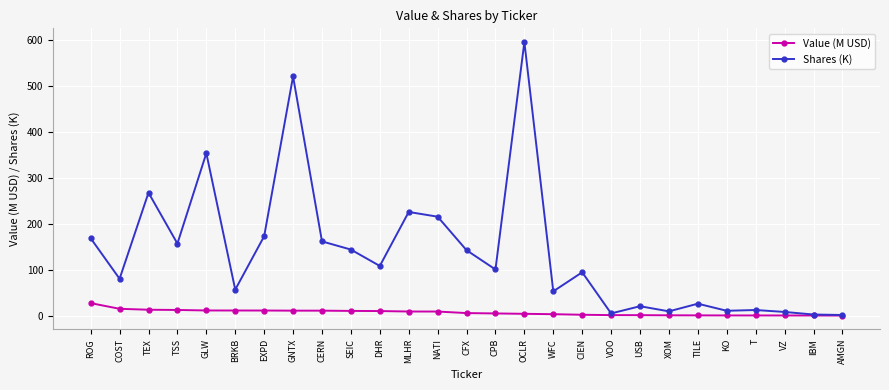

Is it true that Value (M USD) equals 0.7 at TILE?

True